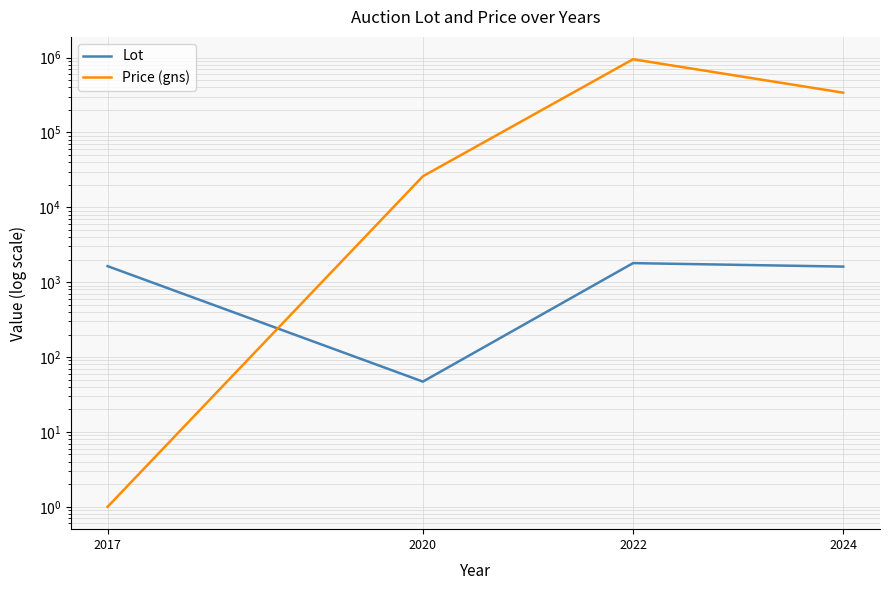

Where is Price (gns) nearest to the value 475000?

2024